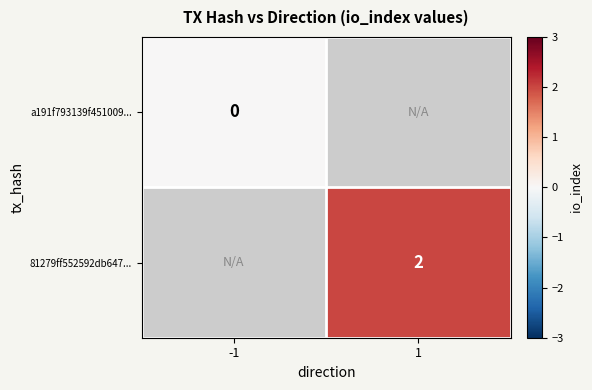

At how many categories does at least one series exceed 1?

1